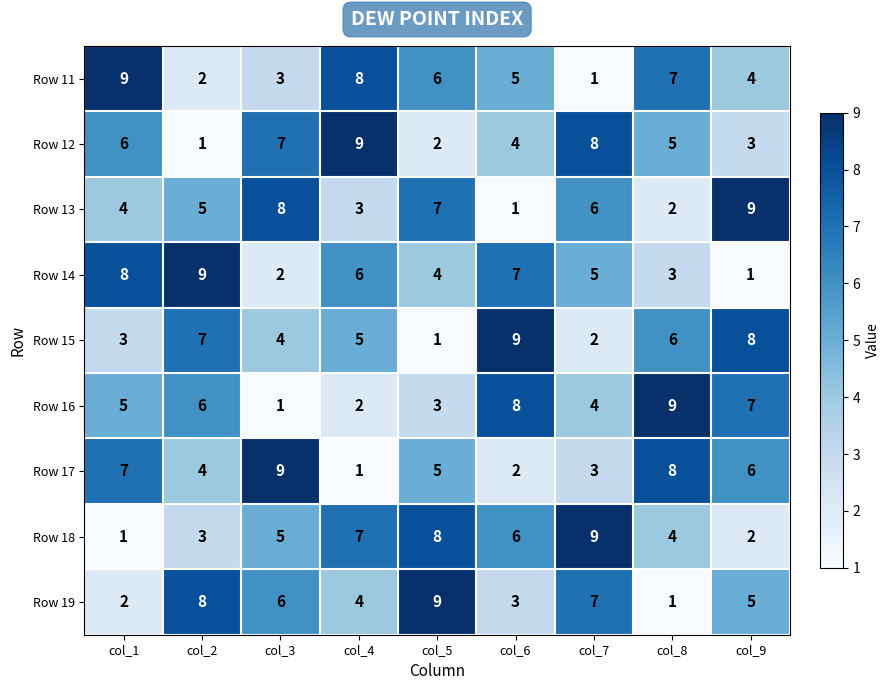

True or false: Row 18 has a value of 3 at col_9.

False